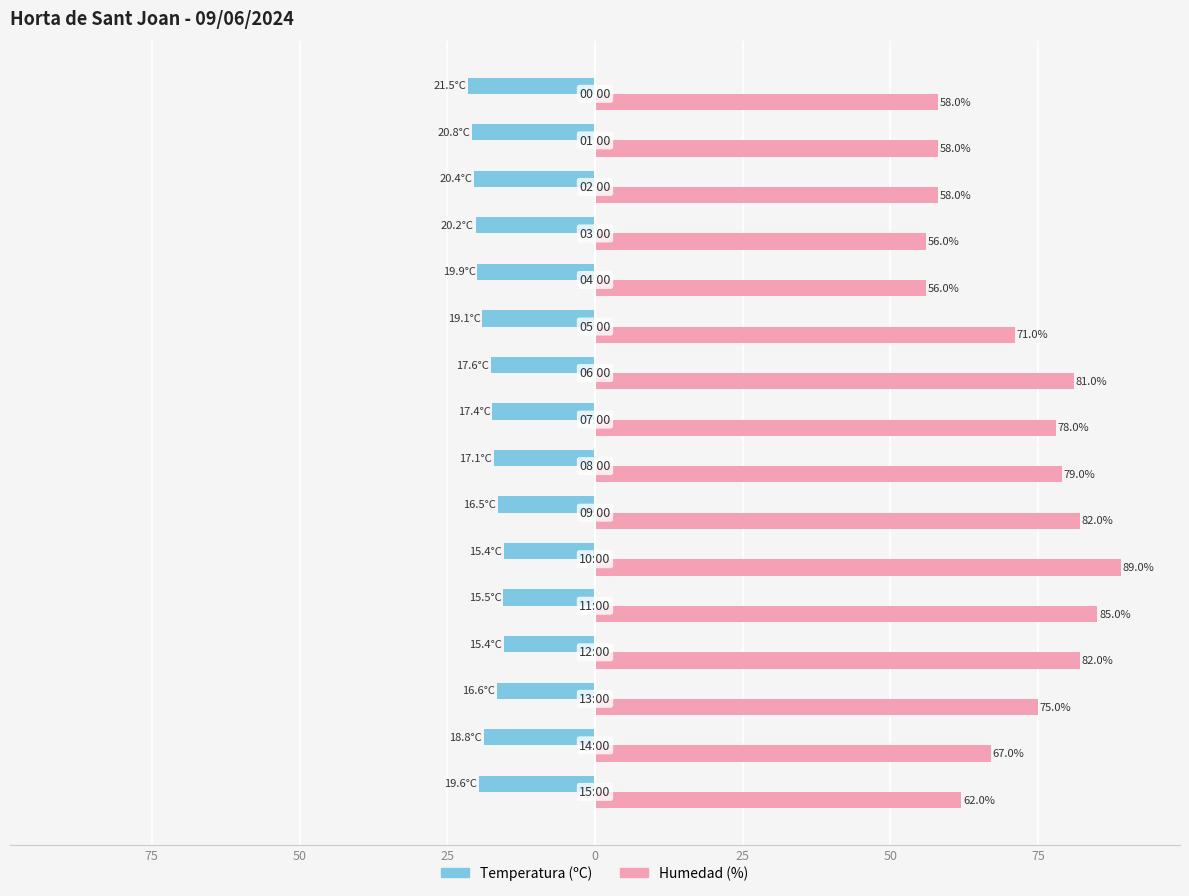

Reading right to left, list all the values displayed in this chart.

Temperatura (ºC): -21.5	-20.8	-20.4	-20.2	-19.9	-19.1	-17.6	-17.4	-17.1	-16.5	-15.4	-15.5	-15.4	-16.6	-18.8	-19.6
Humedad (%): 58.0	58.0	58.0	56.0	56.0	71.0	81.0	78.0	79.0	82.0	89.0	85.0	82.0	75.0	67.0	62.0